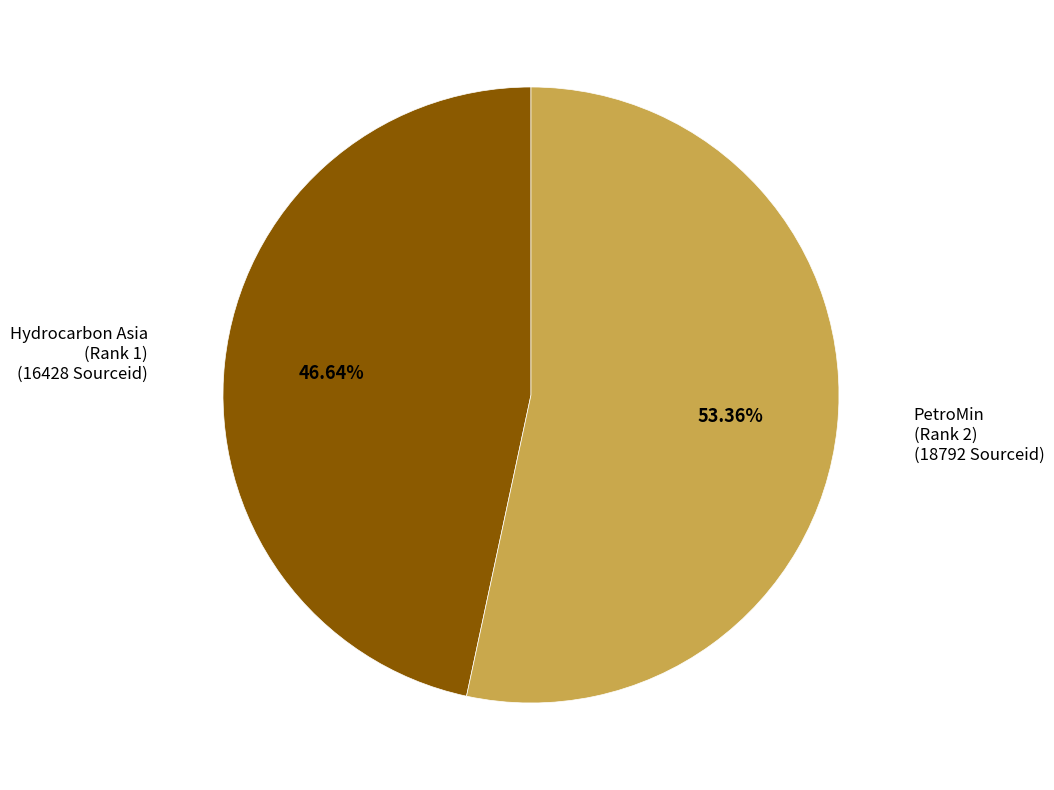

Is there a majority slice in this chart?

Yes